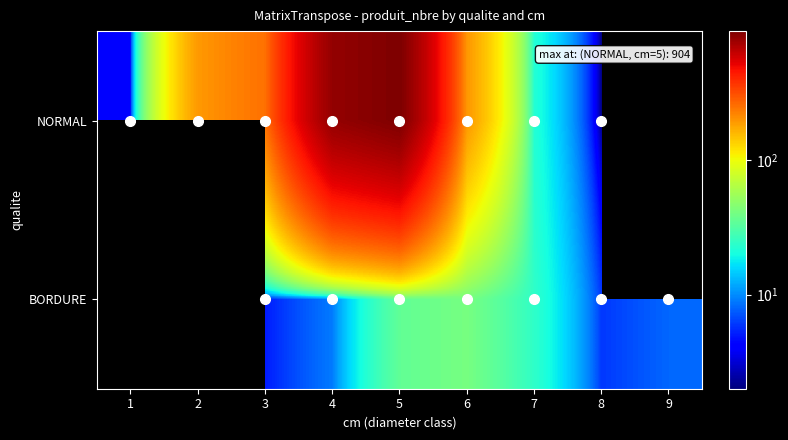

The NORMAL series shows 192.0 at 2. True or false?

True